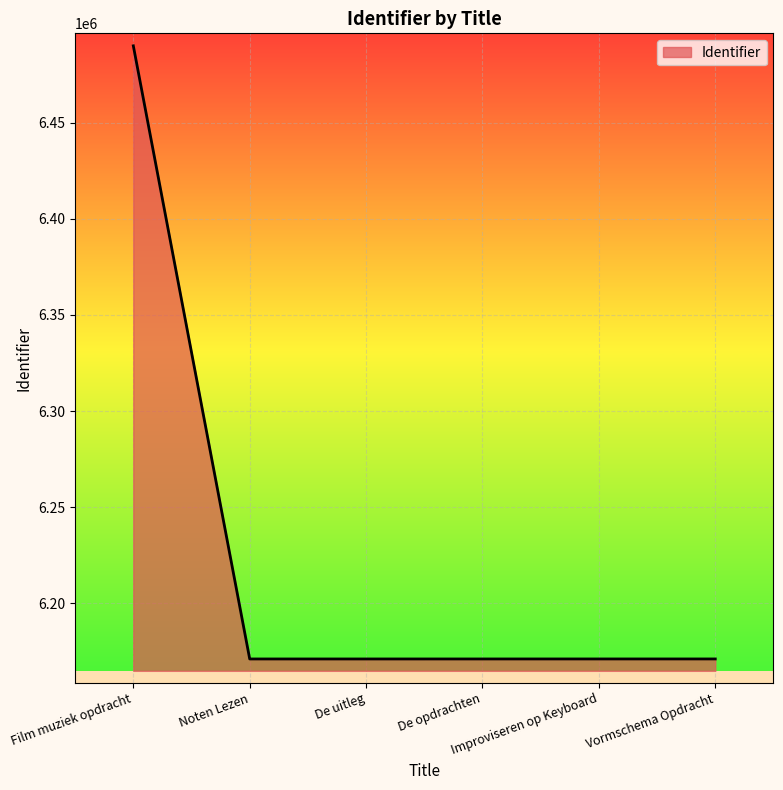

What is the difference between the second highest and minimum values?

10